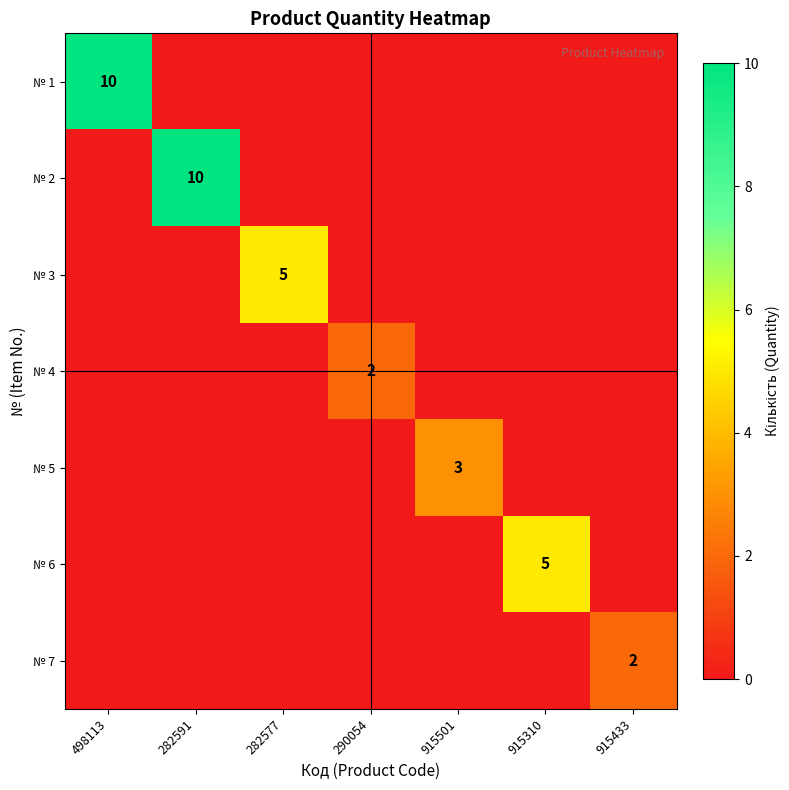

True or false: № 2 has a value of 6 at 282591.

False